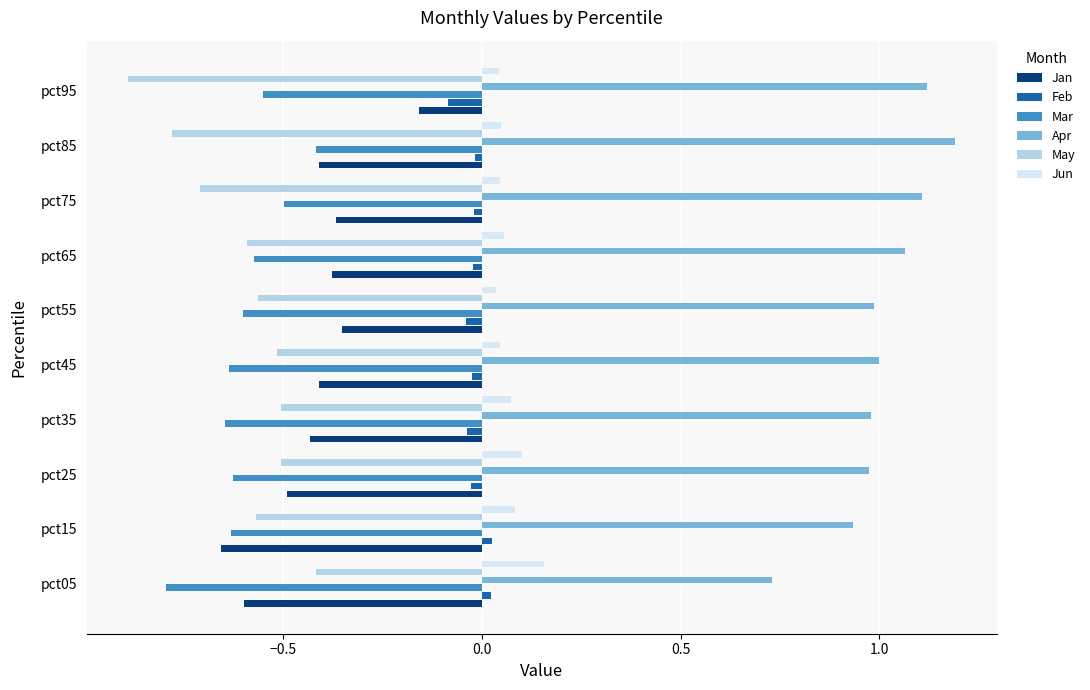

Which series has the largest total across all categories?

Apr